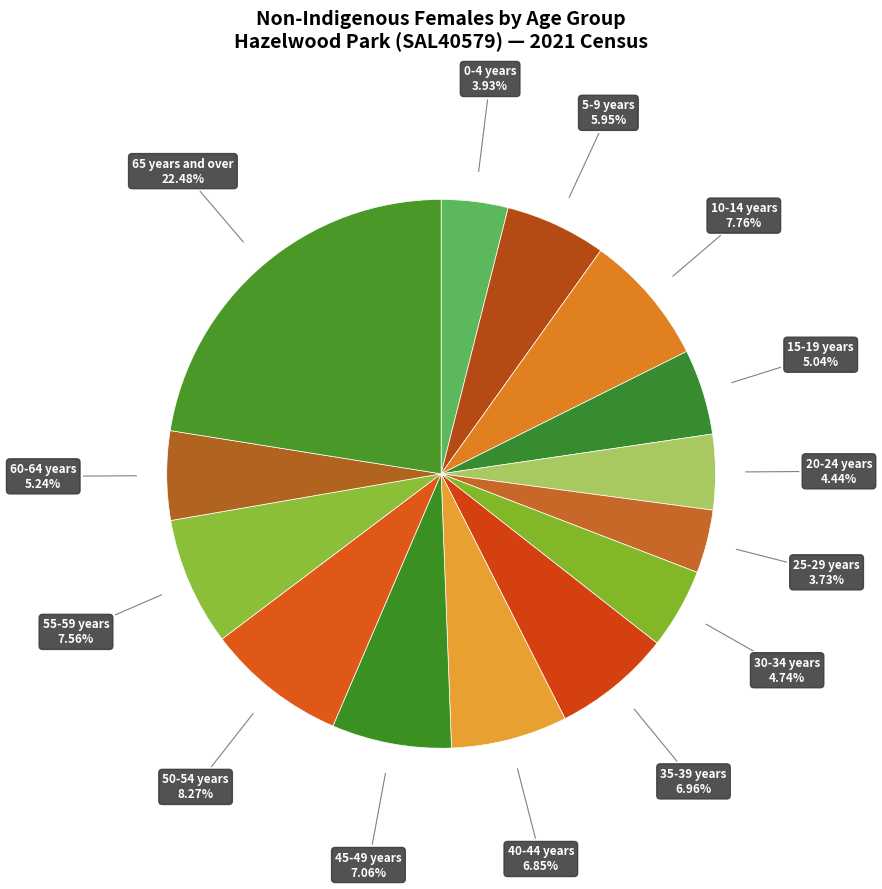

To the nearest percent, what is the difference between the largest and smallest slice percentages?

19%